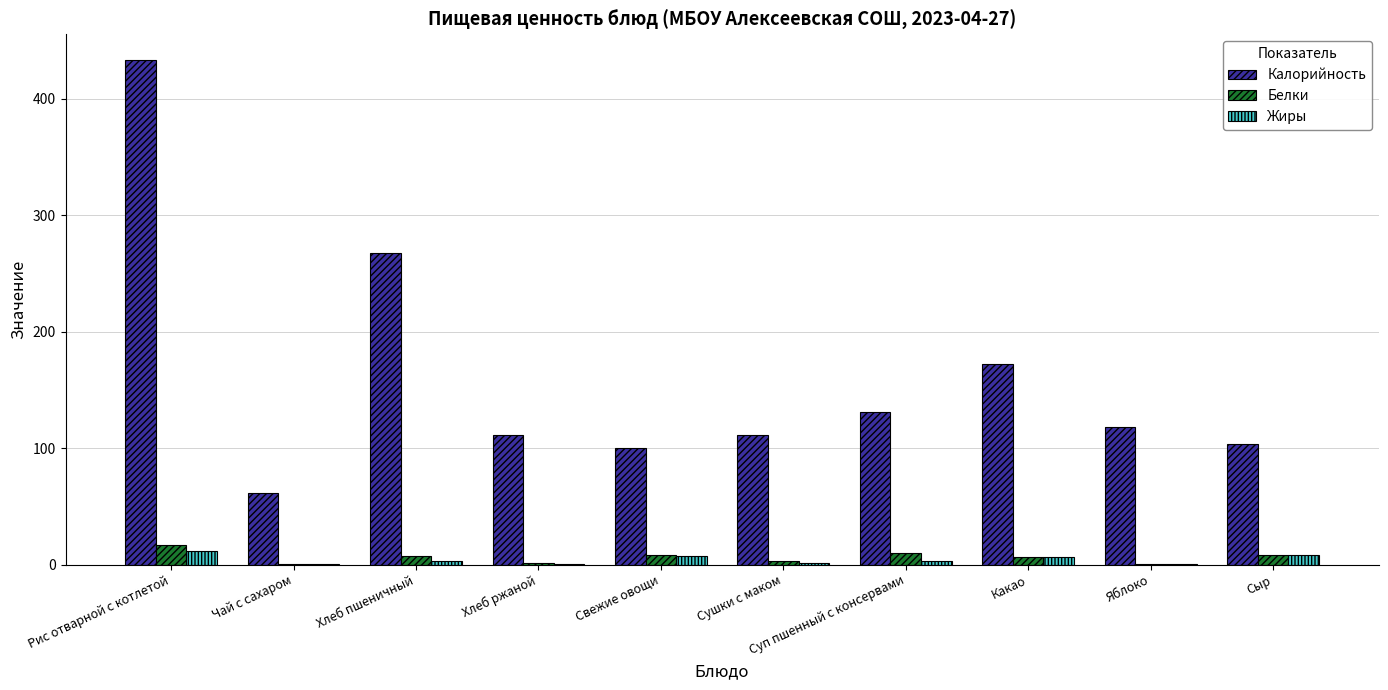

What is the approximate value of Белки at Какао?

6.2